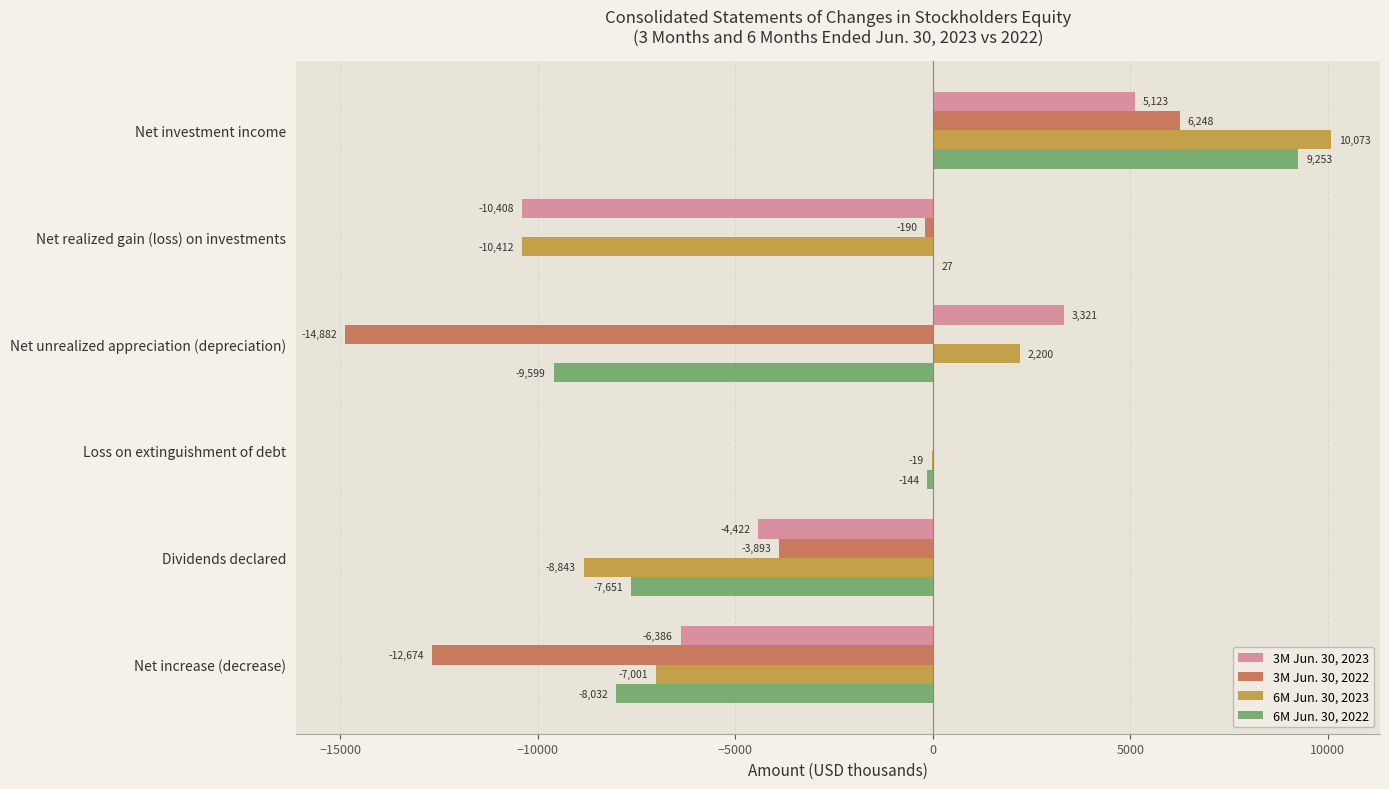

What is the sum of the 6M Jun. 30, 2023 values at Net increase (decrease) and Net unrealized appreciation (depreciation)?

-4801